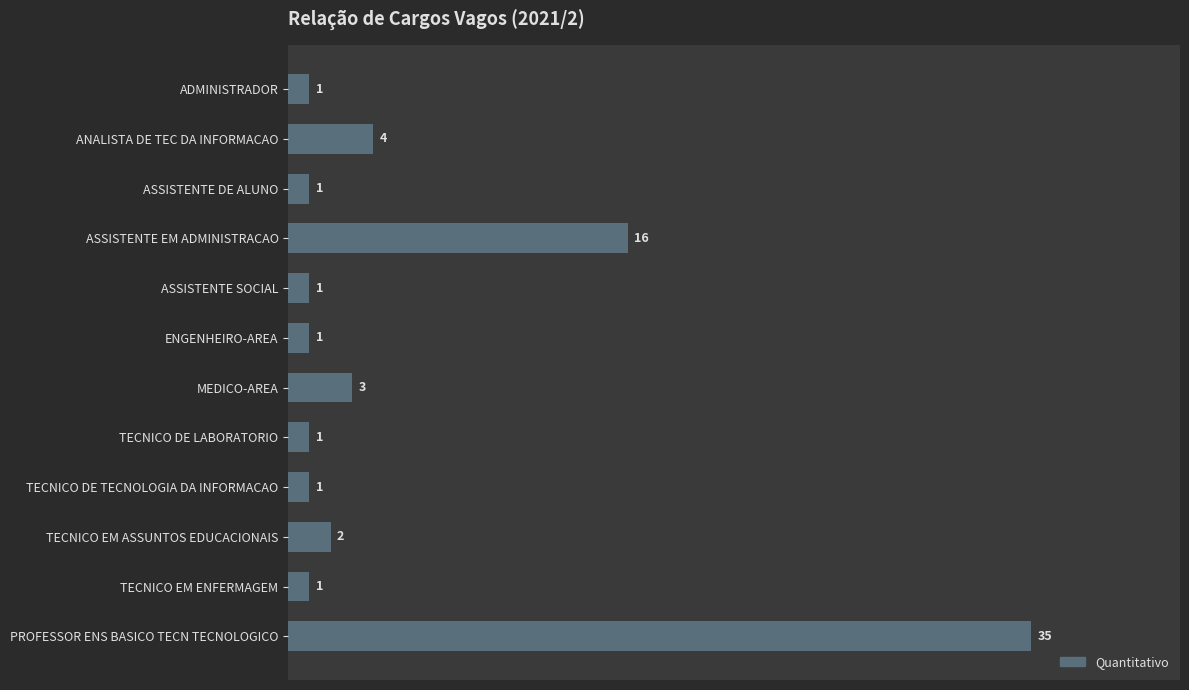

How many values exceed 1?

5